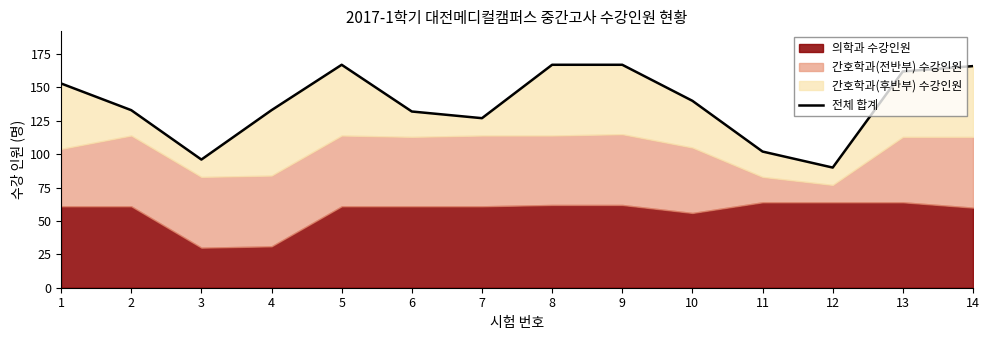

Read the value at 9.

167